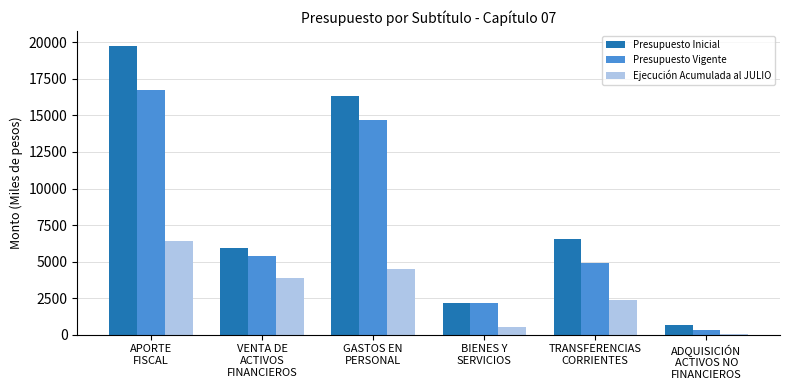

Is the value of Presupuesto Inicial at TRANSFERENCIAS
CORRIENTES greater than the value of Ejecución Acumulada al JULIO at GASTOS EN
PERSONAL?

Yes